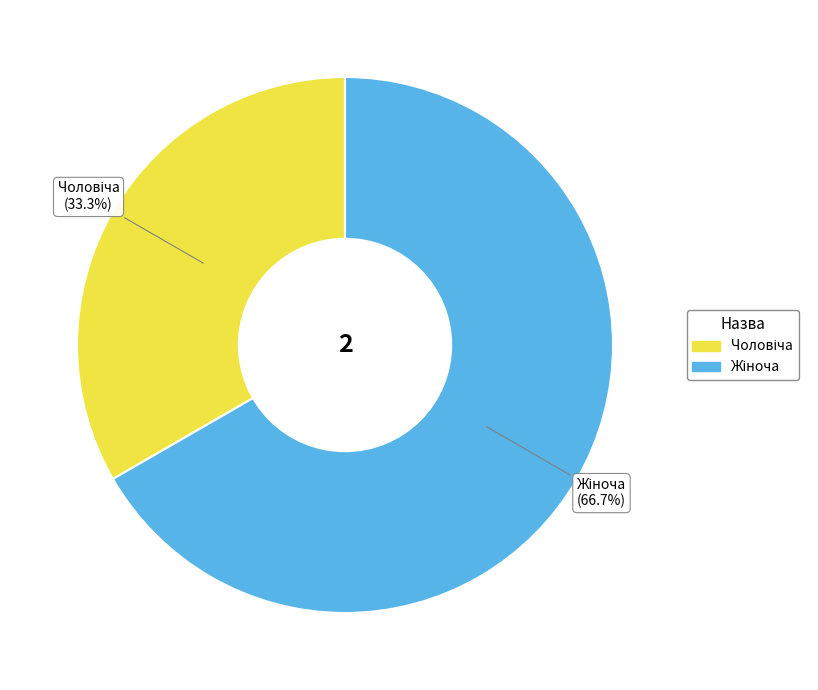

How many segments does this pie chart have?

2